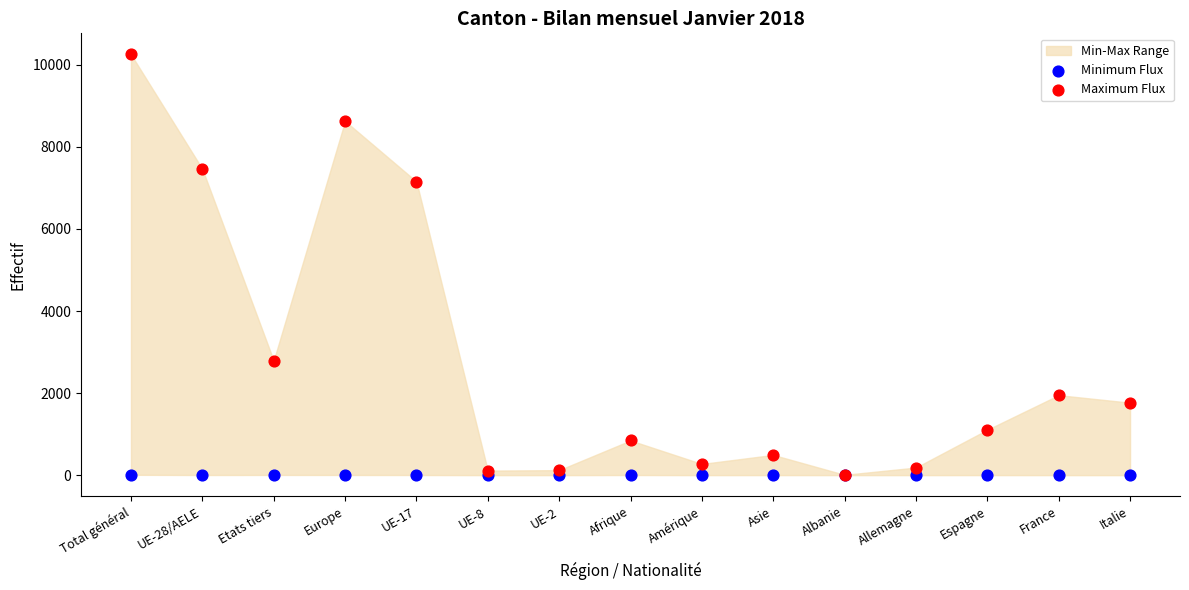

Across all series, what Y value is closest to 5127?

7155